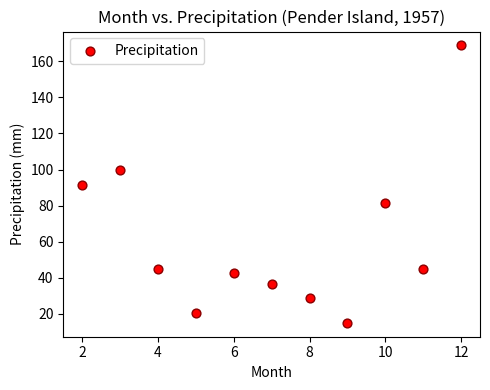

What is the range of X values (max minus min)?

10.0